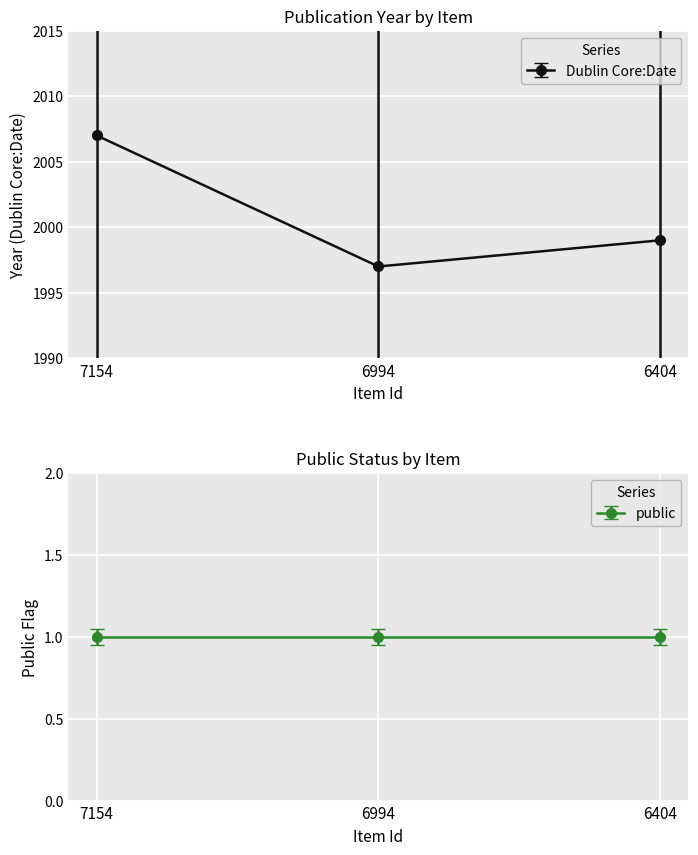

Is this an area chart (filled region under the line)?

No